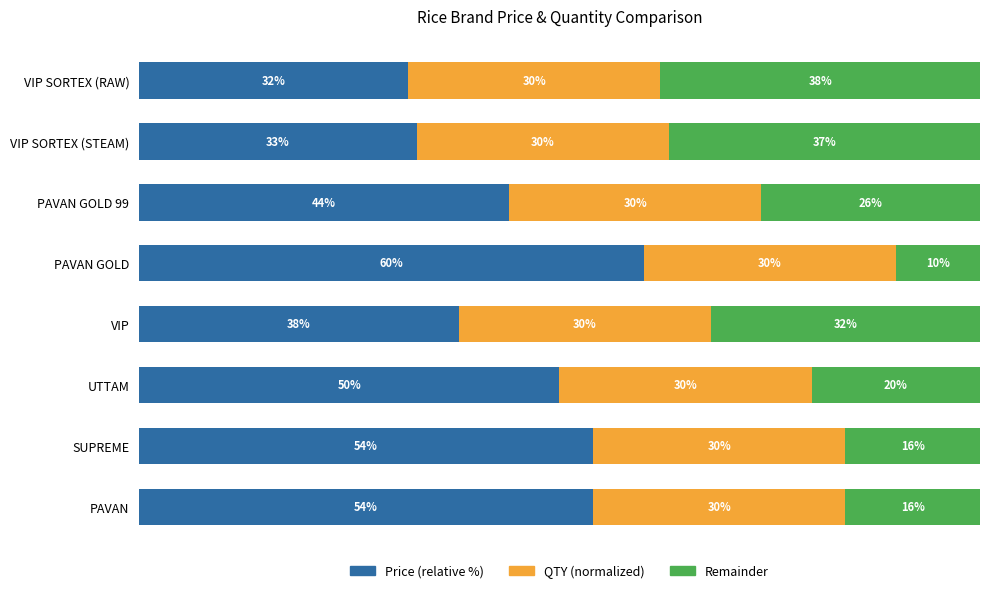

Where is Price (relative %) nearest to the value 46?

PAVAN GOLD 99